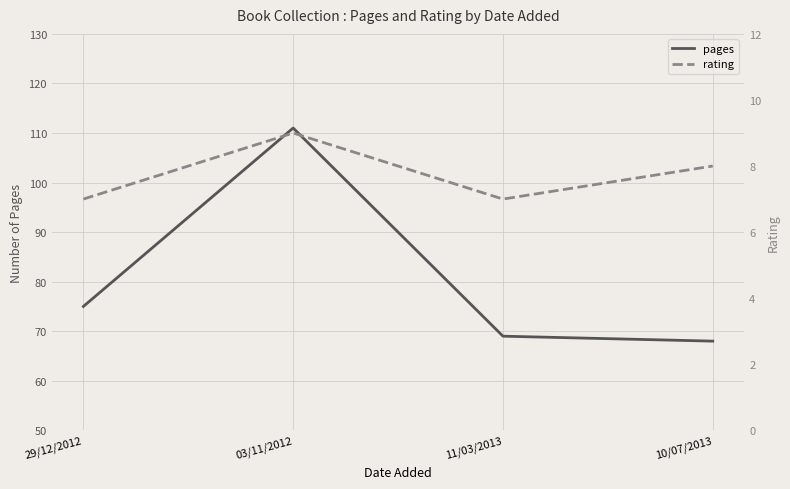

True or false: pages and rating cross at least once.

False